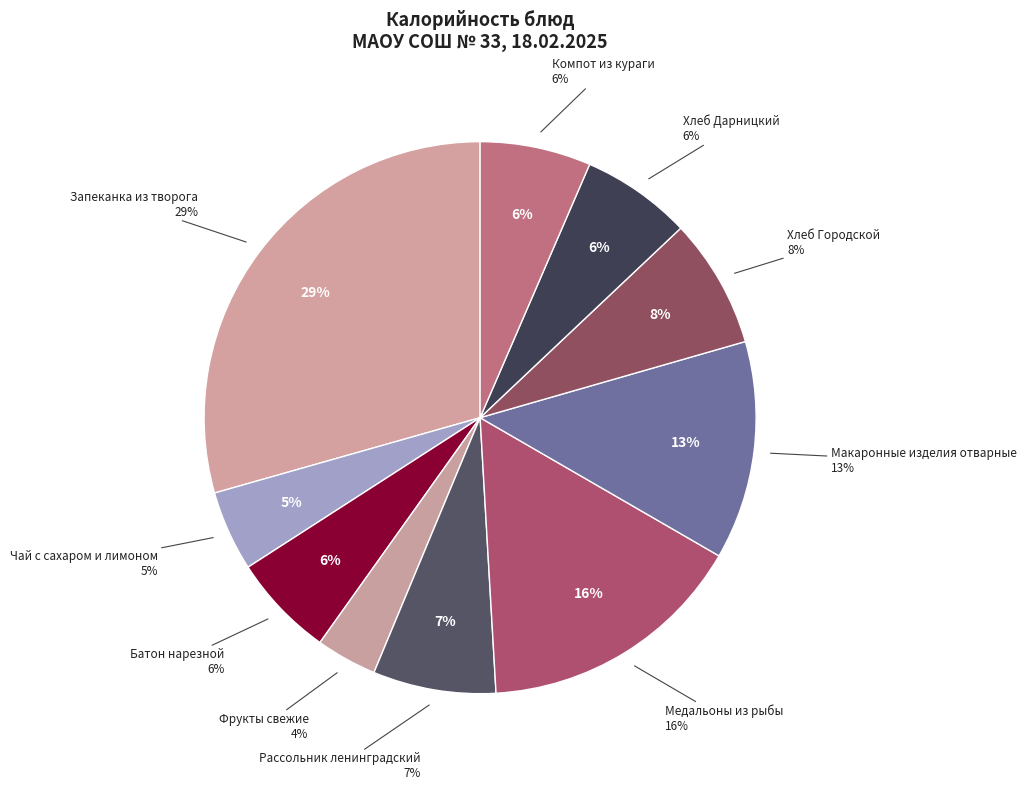

Is there any slice that represents more than half of the pie?

No